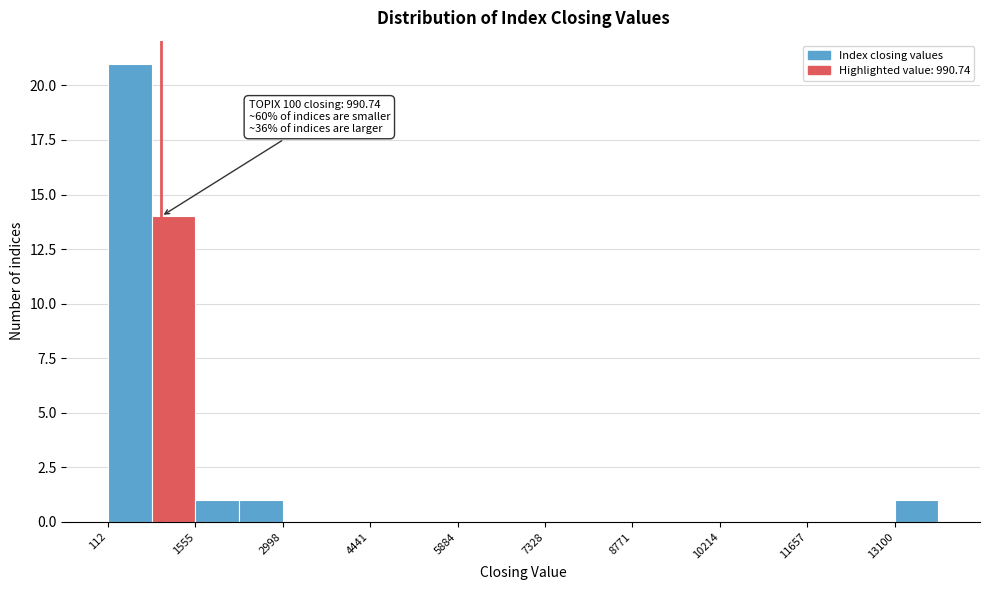

Around what value on the x-axis is the tallest bar? Give the approximate position of its centre, as read against the axis.

400